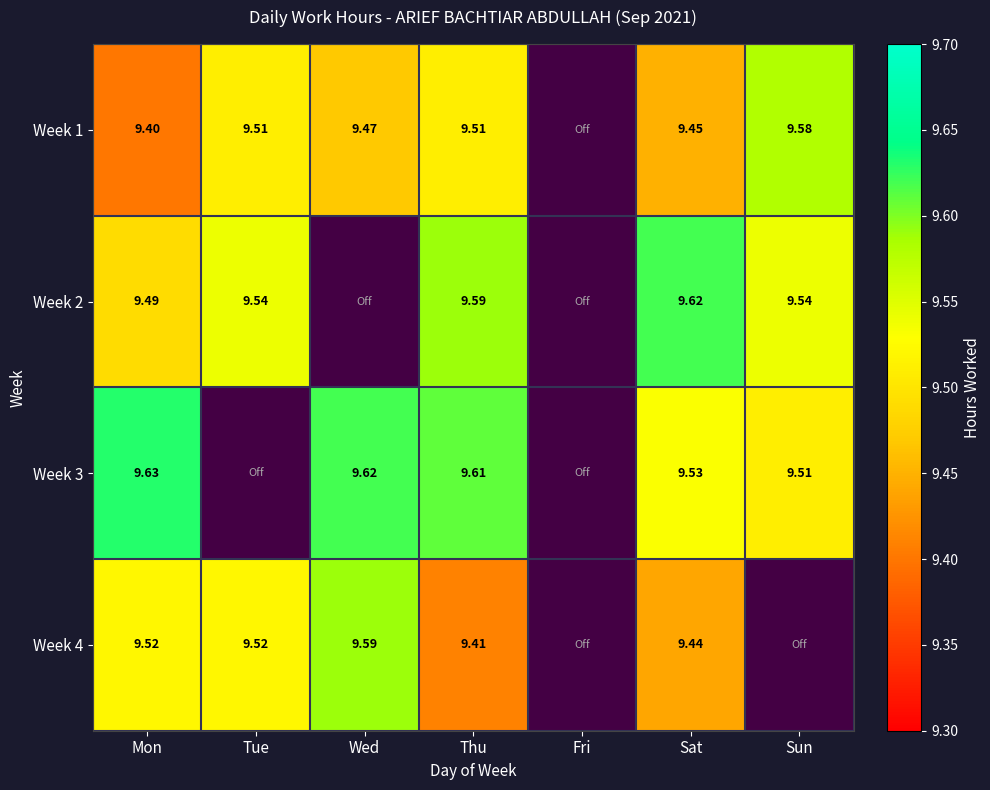

Is the value of Week 3 at Wed greater than the value of Week 4 at Mon?

Yes